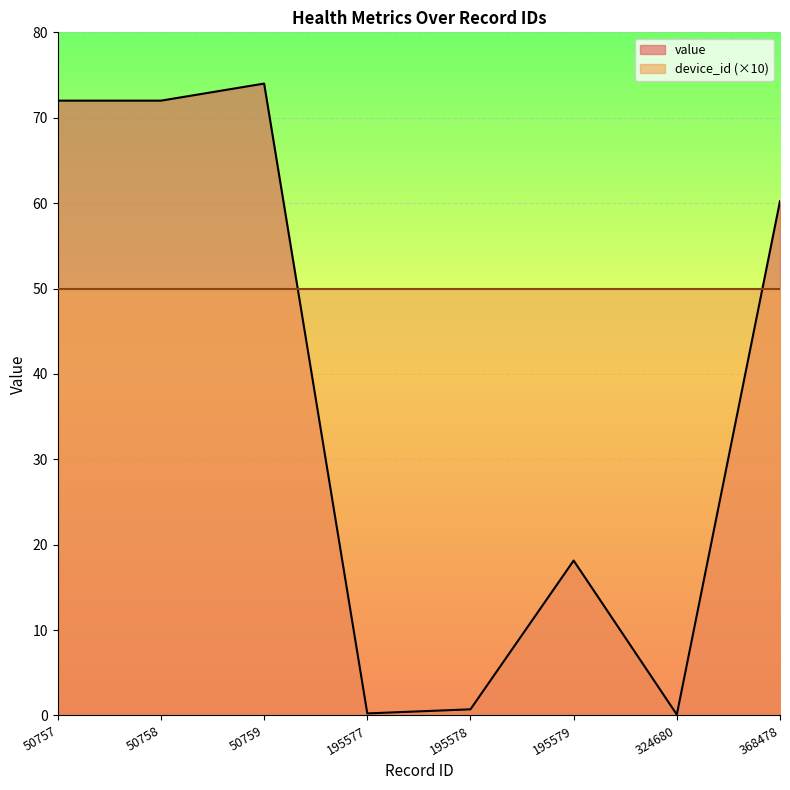

How many values exceed 60?

4